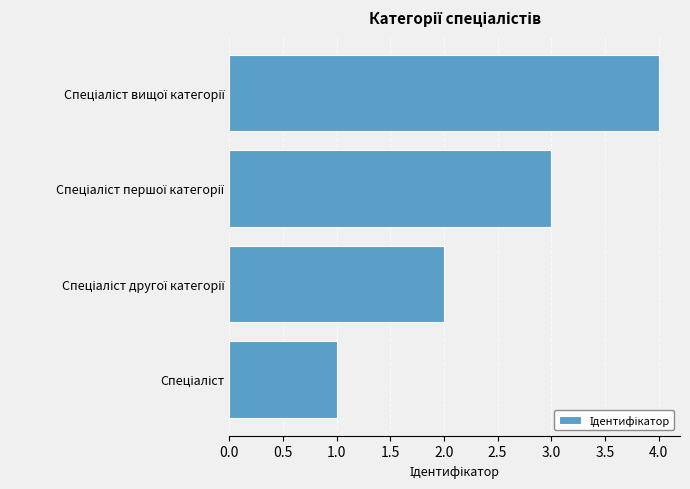

What is the difference between the maximum and minimum values?

3